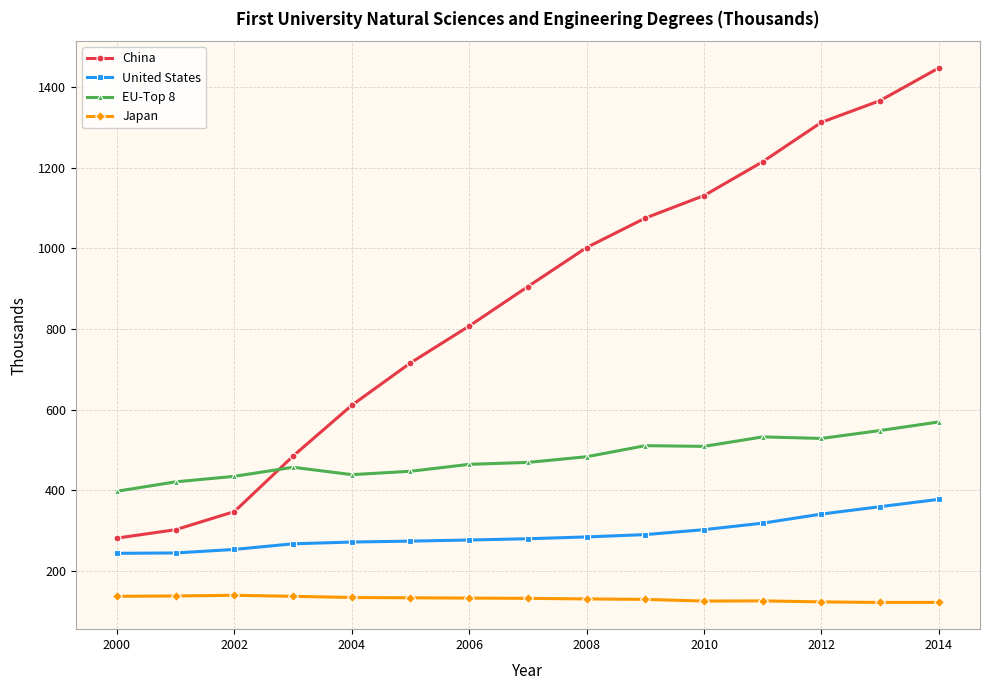

List the series in order of their overall mean, highest first.

China, EU-Top 8, United States, Japan